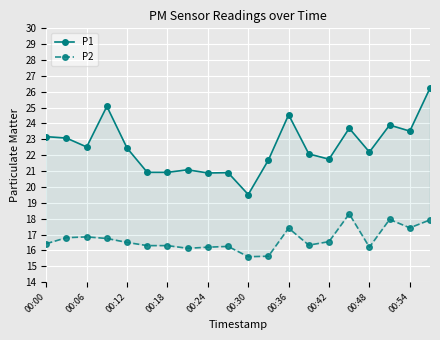

True or false: P2 and P1 intersect in this chart.

False